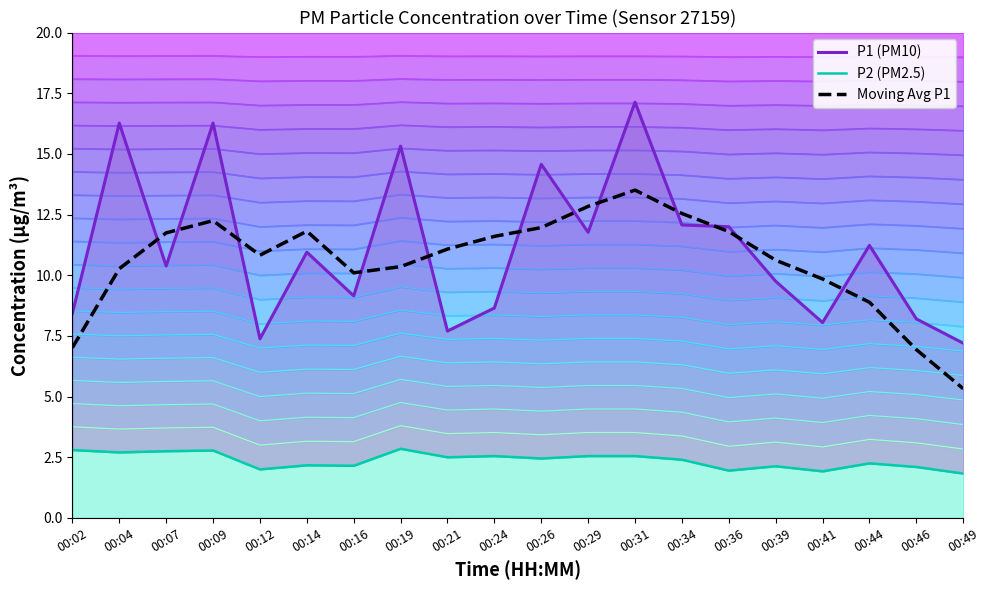

What is the value of the P2 (PM2.5) point at the 15th from the left?

1.9